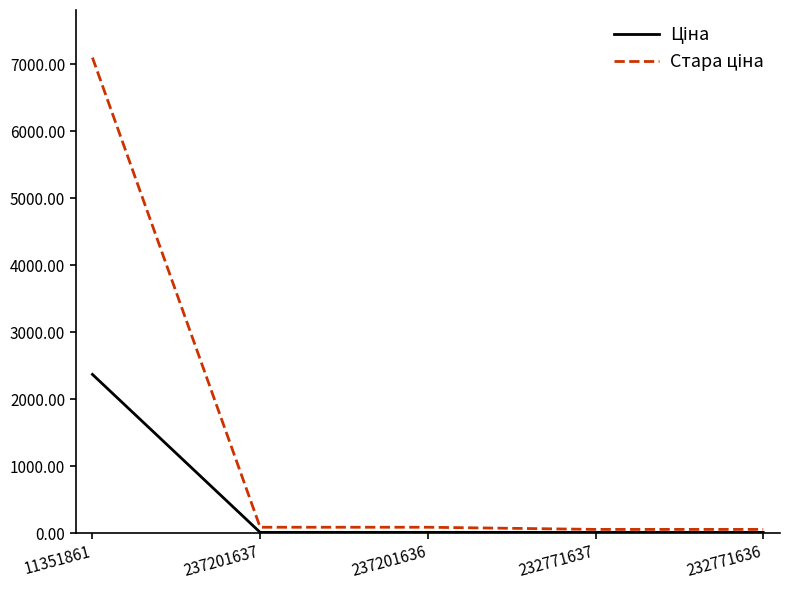

What is the difference between the highest and lowest values at 232771636?

44.4